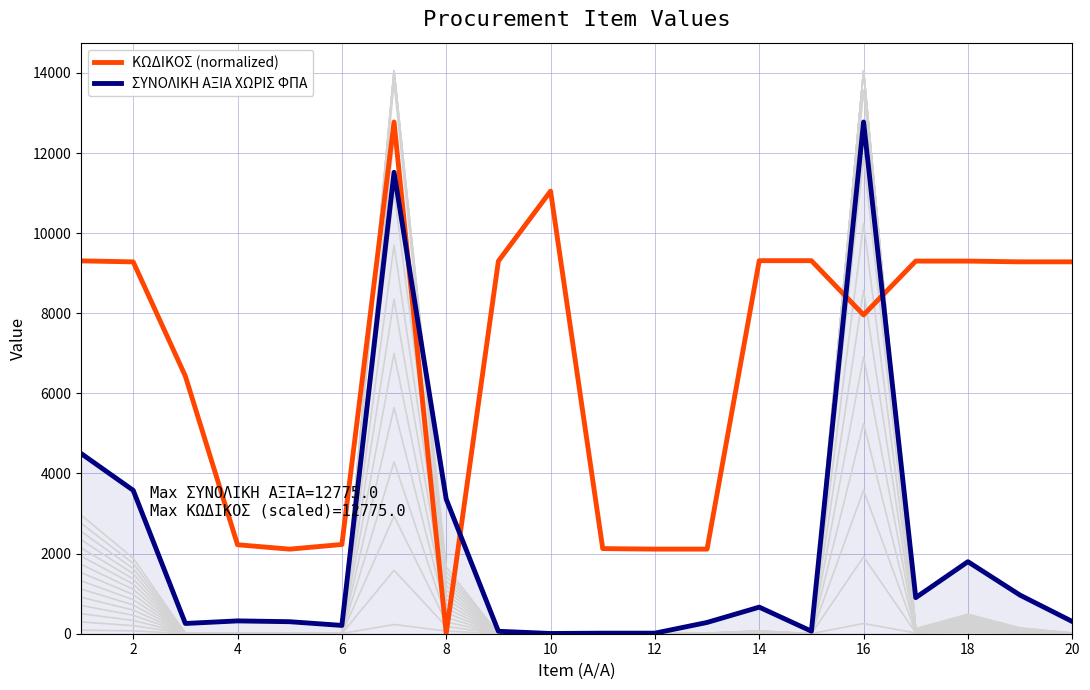

List the series in order of their overall mean, lowest first.

ΣΥΝΟΛΙΚΗ ΑΞΙΑ ΧΩΡΙΣ ΦΠΑ, ΚΩΔΙΚΟΣ (normalized)